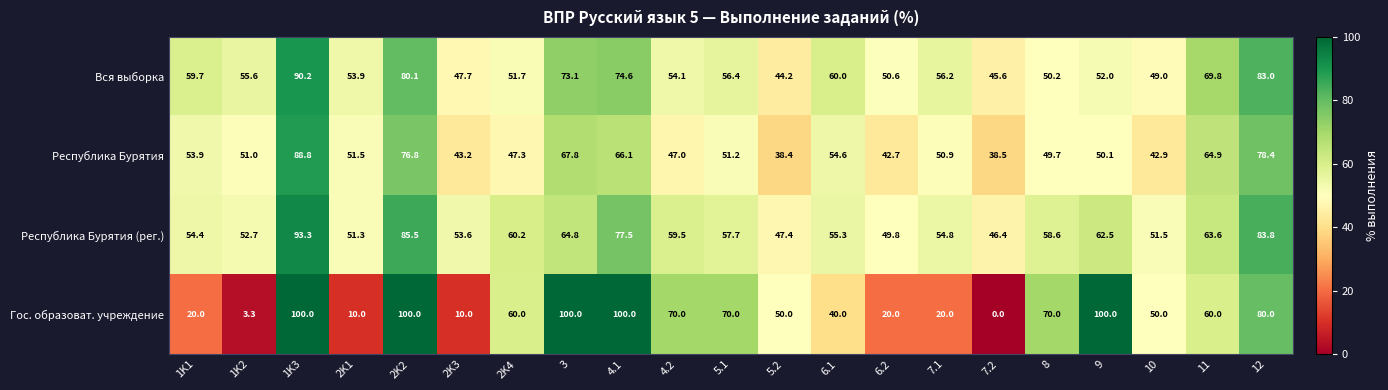

At 2K3, list the series in order from largest to smallest.

Республика Бурятия (рег.), Вся выборка, Республика Бурятия, Гос. образоват. учреждение